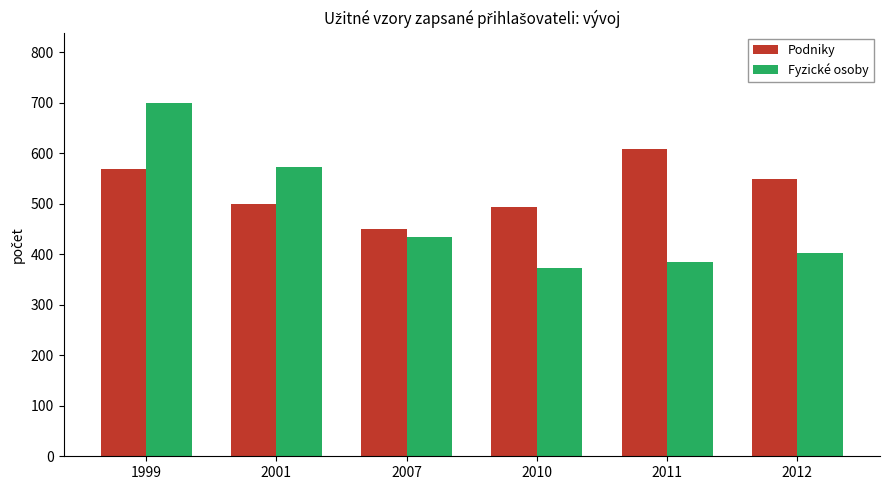

What is the maximum value shown in the chart?

699.3